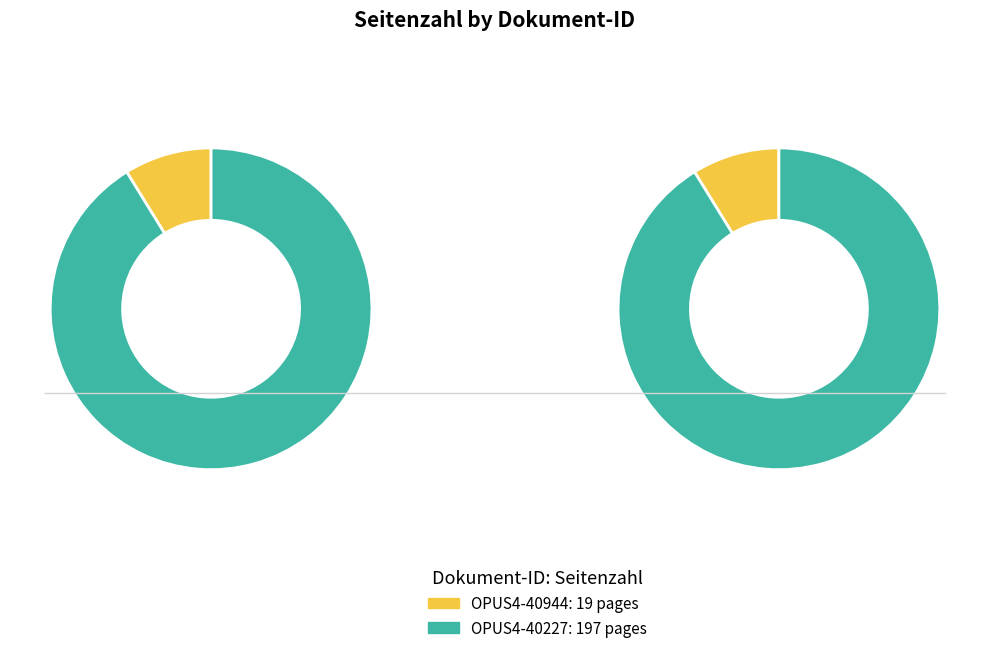

To the nearest percent, what is the difference between the largest and smallest slice percentages?

82%